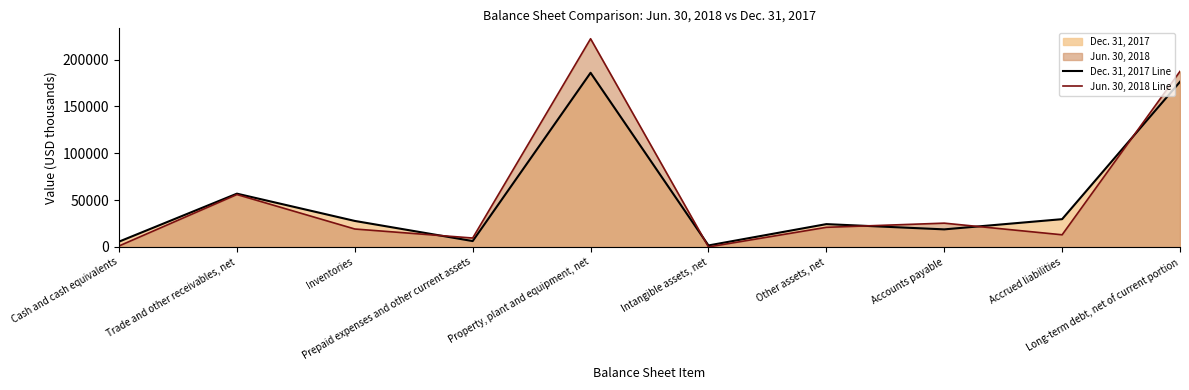

List the labels in order of Dec. 31, 2017 Line value, smallest first.

Intangible assets, net, Cash and cash equivalents, Prepaid expenses and other current assets, Accounts payable, Other assets, net, Inventories, Accrued liabilities, Trade and other receivables, net, Long-term debt, net of current portion, Property, plant and equipment, net